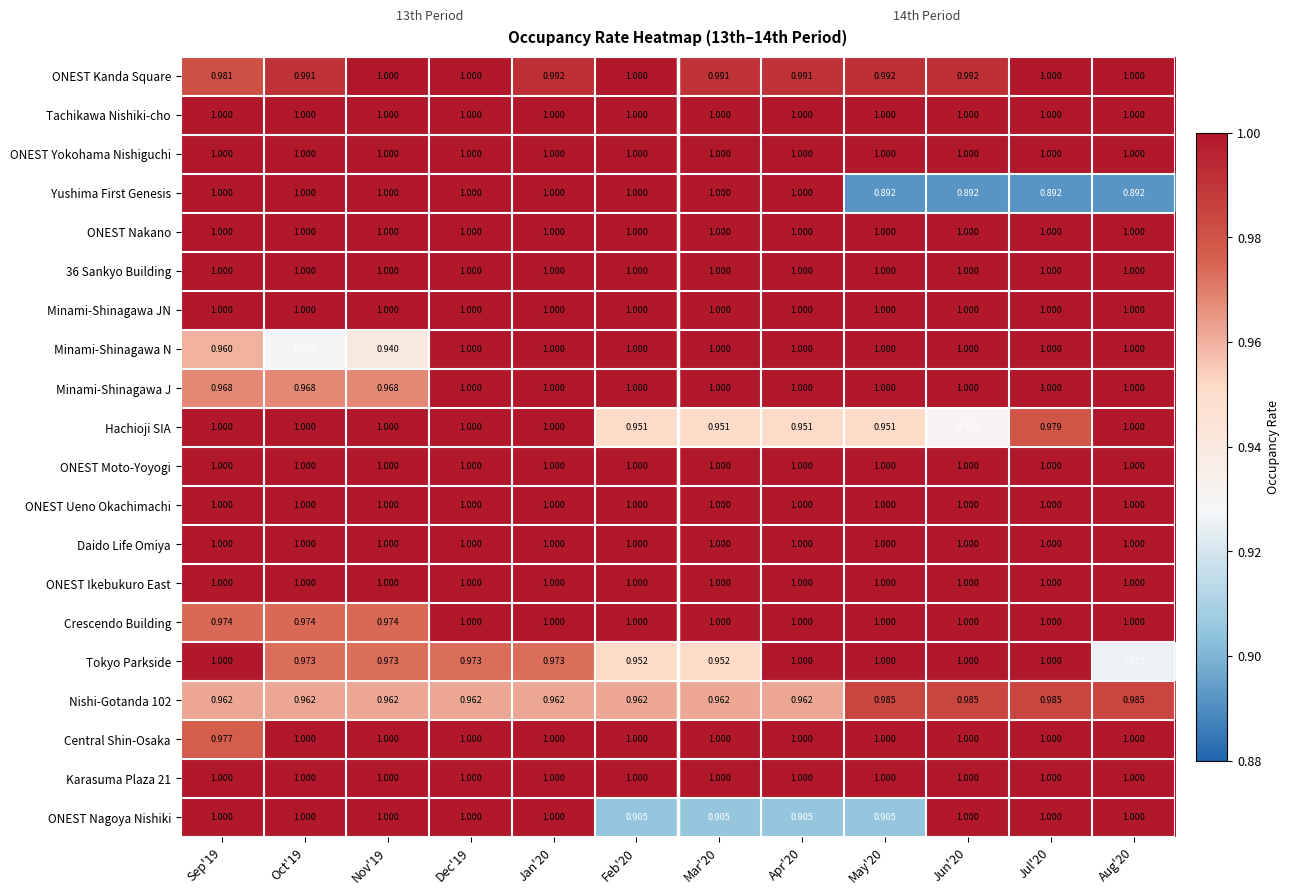

What is the total value across all series at Nov'19?

19.8